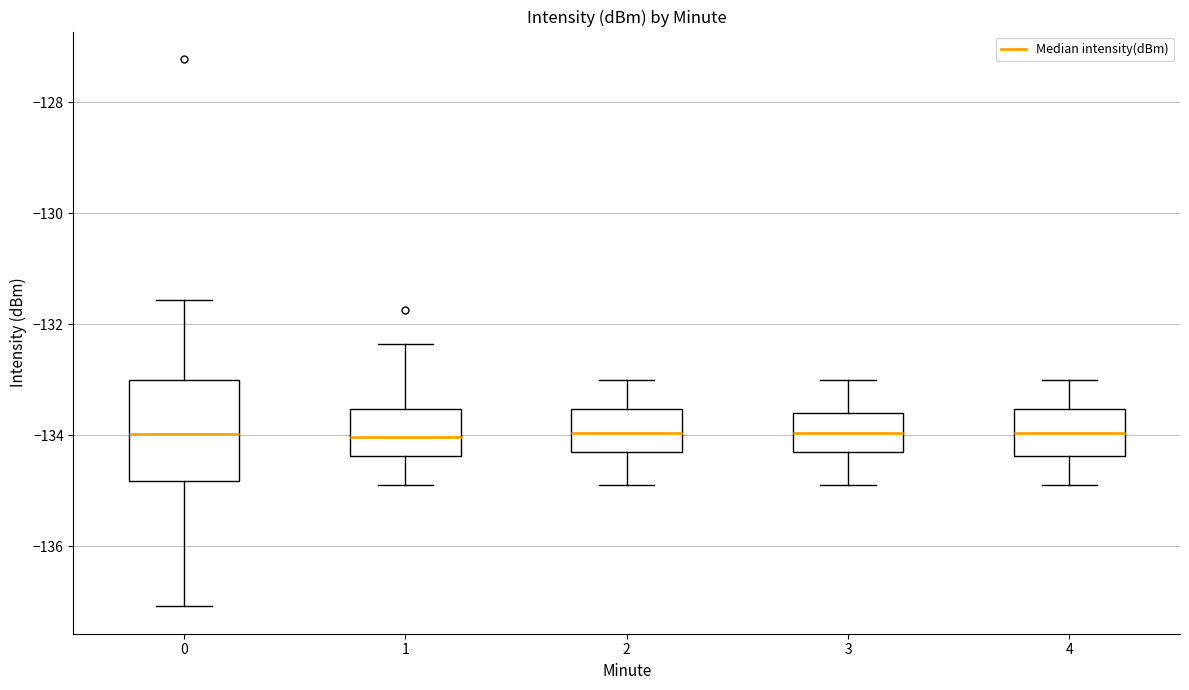

Which box is the tallest, from its lower edge to its upper edge?

0